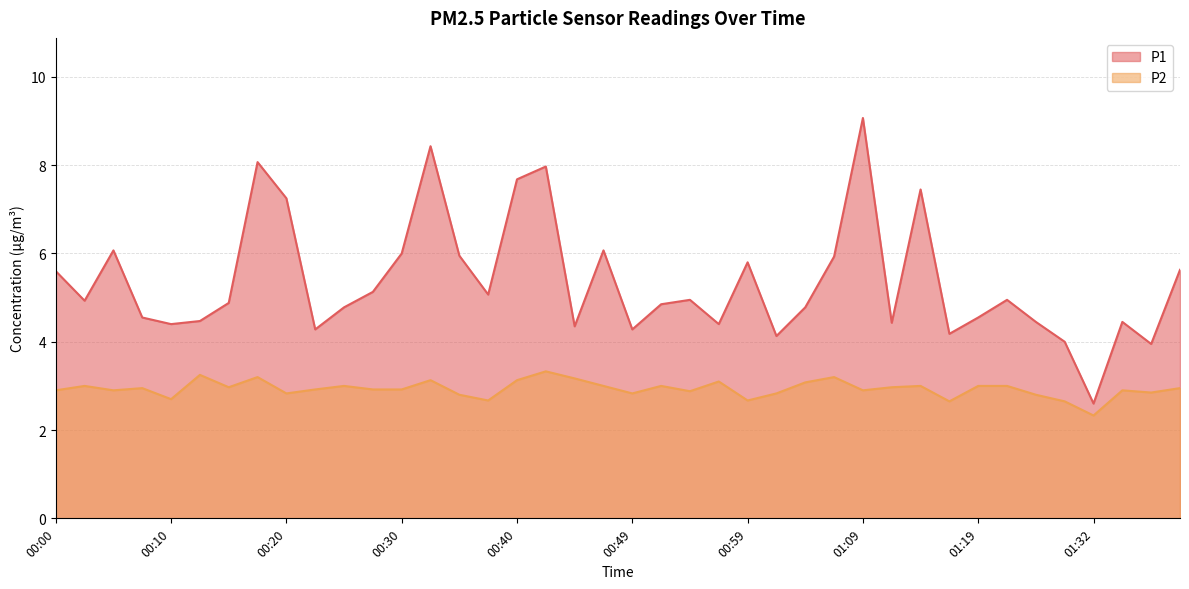

Which series has the largest total across all categories?

P1